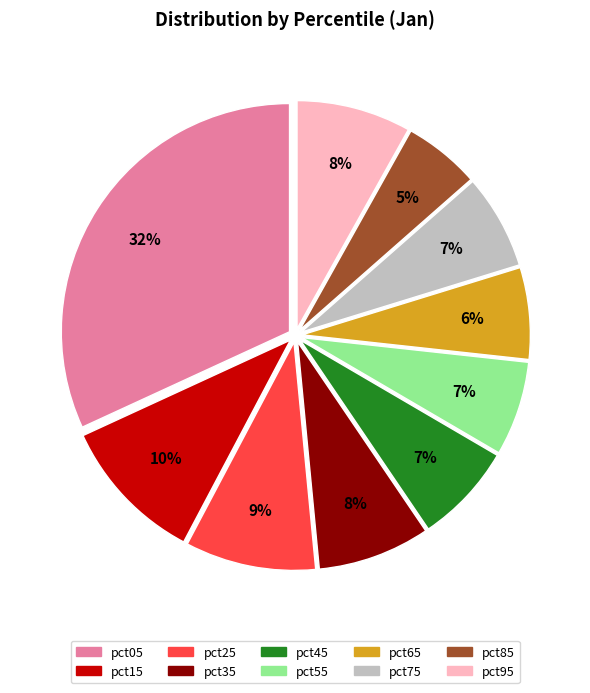

To the nearest percent, what is the average slice percentage?

10%